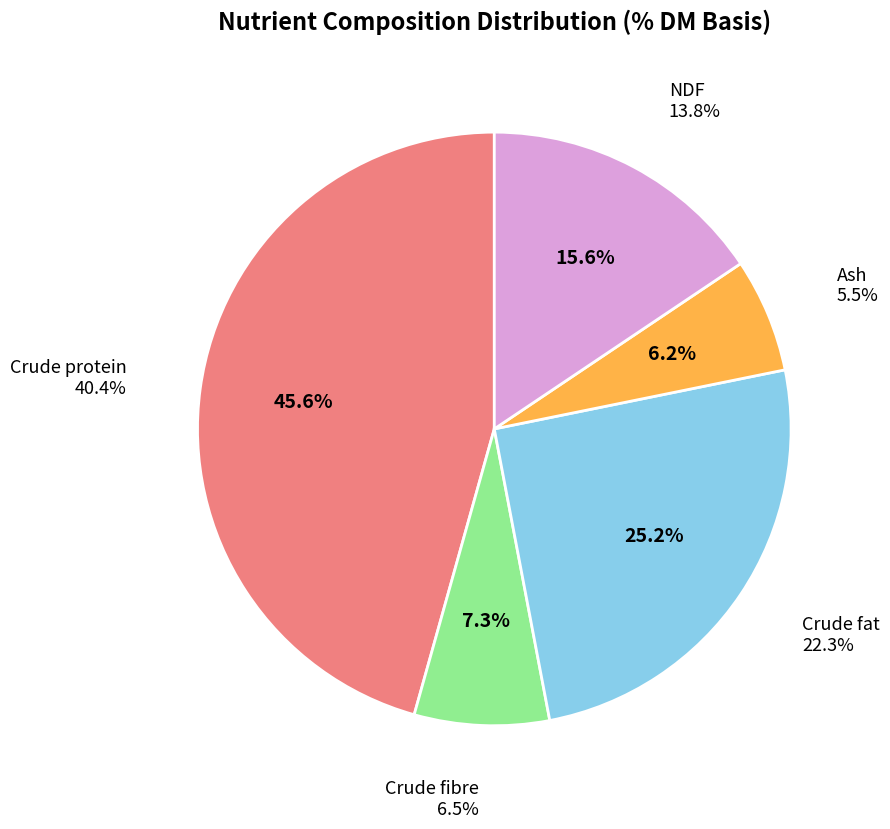

To the nearest percent, what is the average slice percentage?

20%